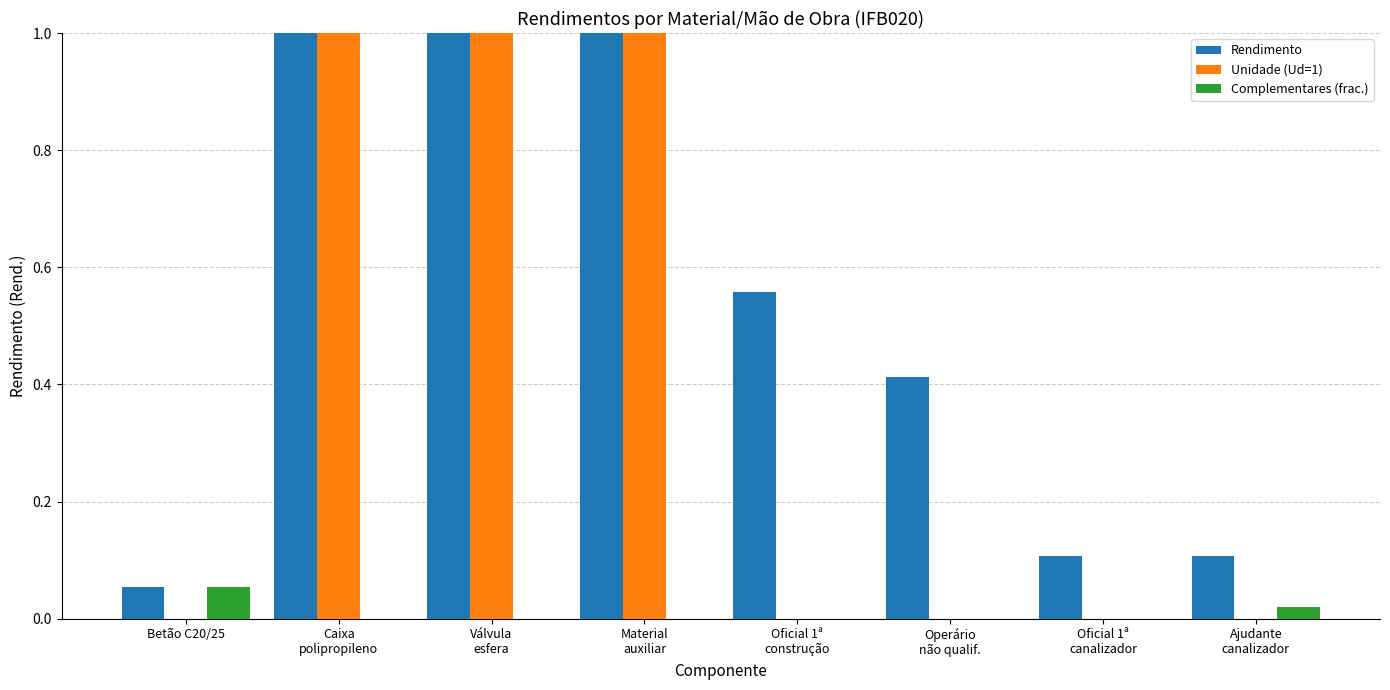

Which series has the largest total across all categories?

Rendimento